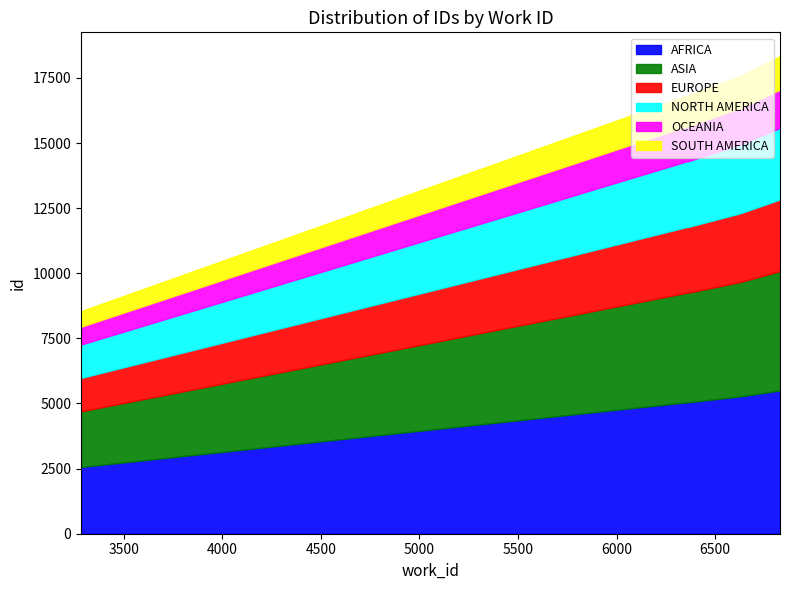

The chart shows a value of 16824 at 6359. True or false?

True